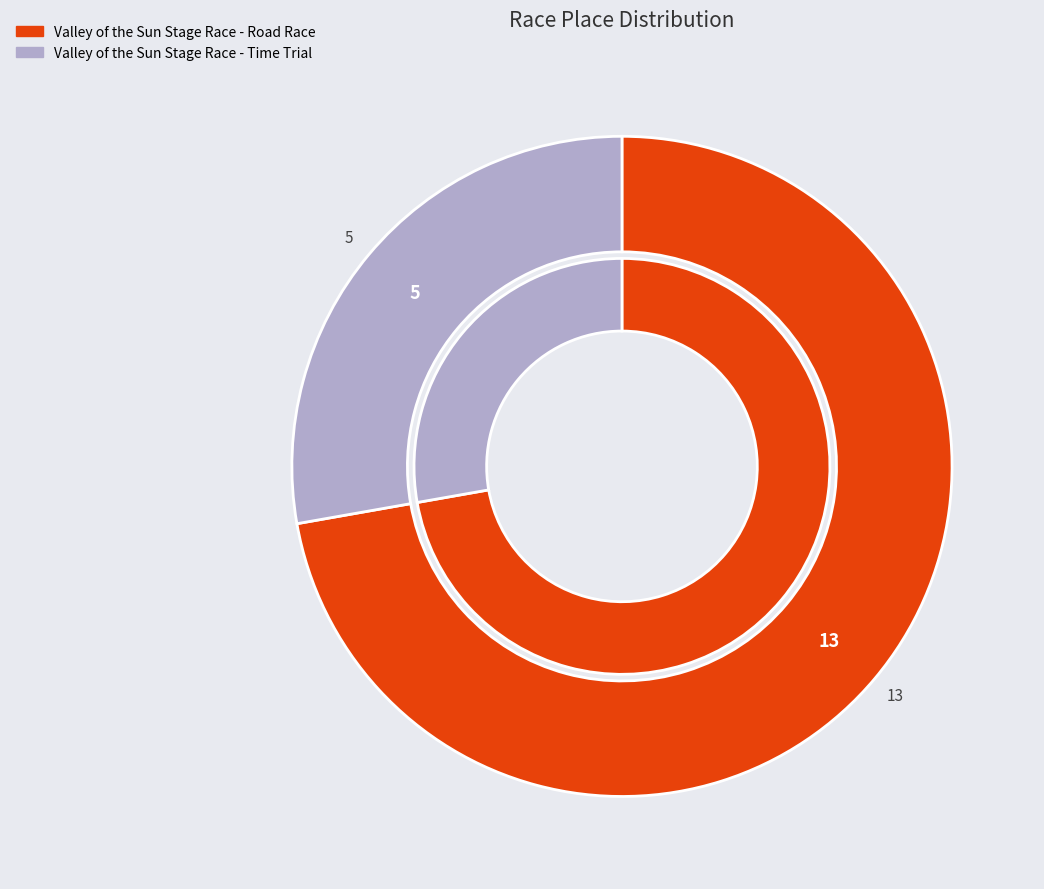

Does Valley of the Sun Stage Race - Road Race represent more than half of the total?

Yes